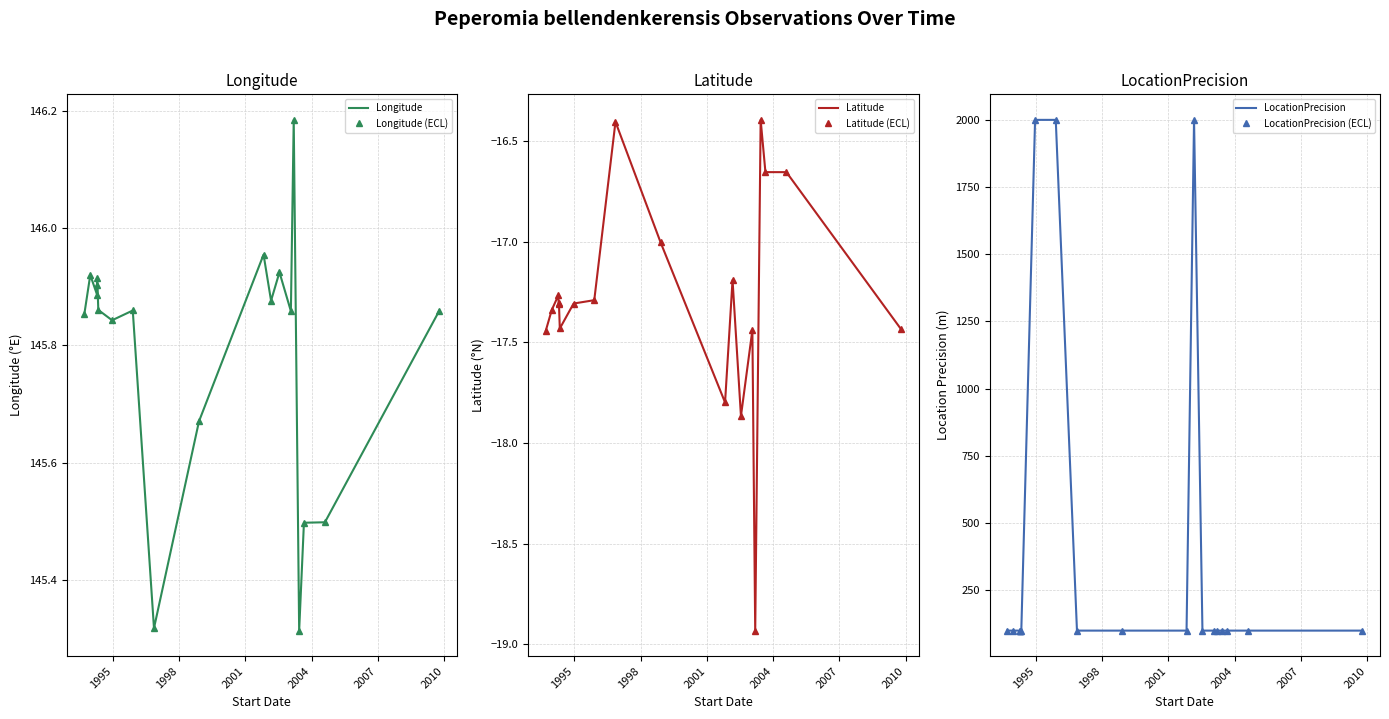

Does the chart have visible grid lines?

Yes